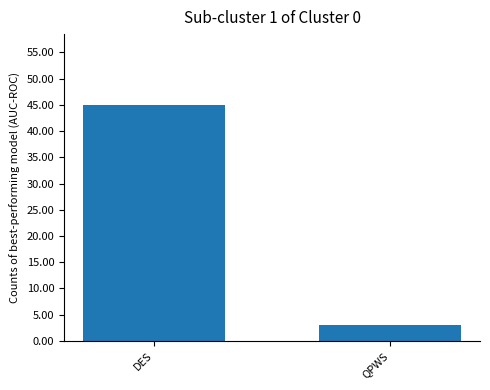

The value at QPWS is 5. True or false?

False